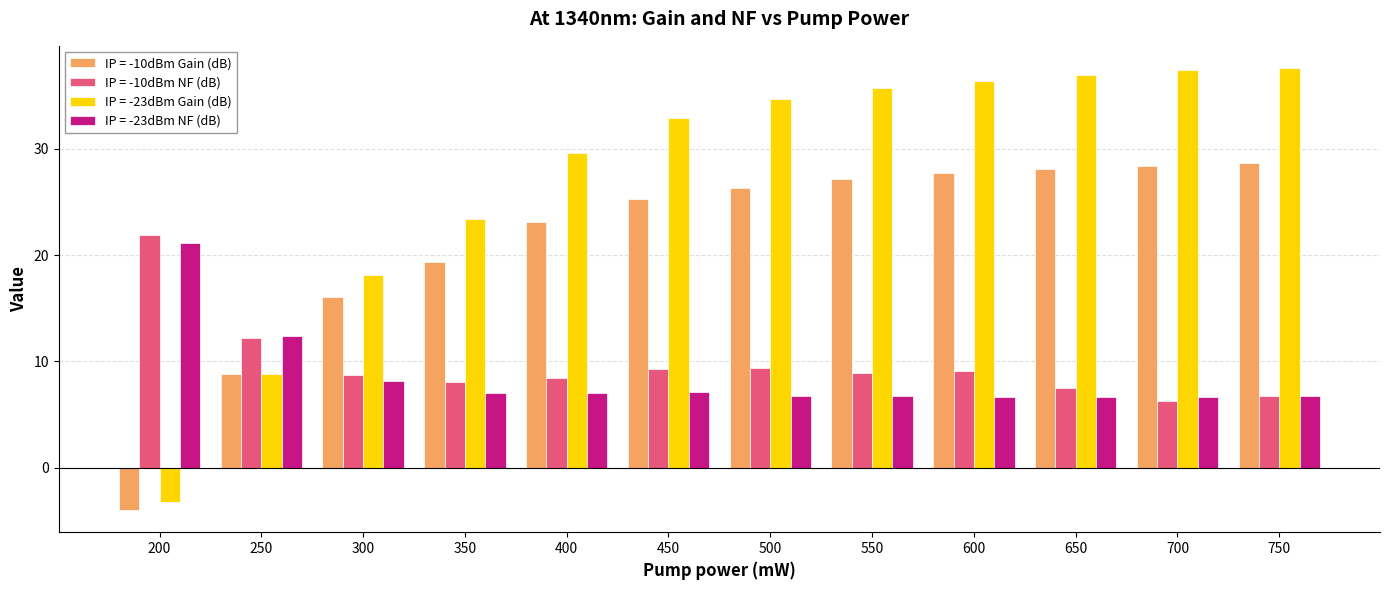

True or false: IP = -10dBm NF (dB) has a value of 12.2 at 250.

True